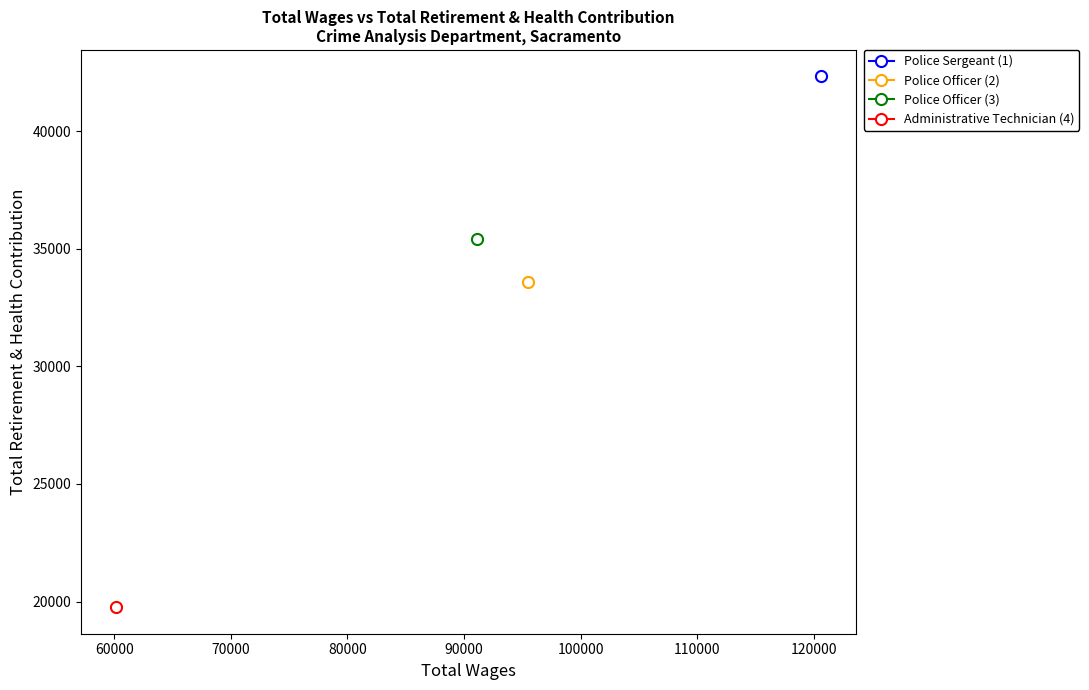

Where is the first local maximum?

Police Officer